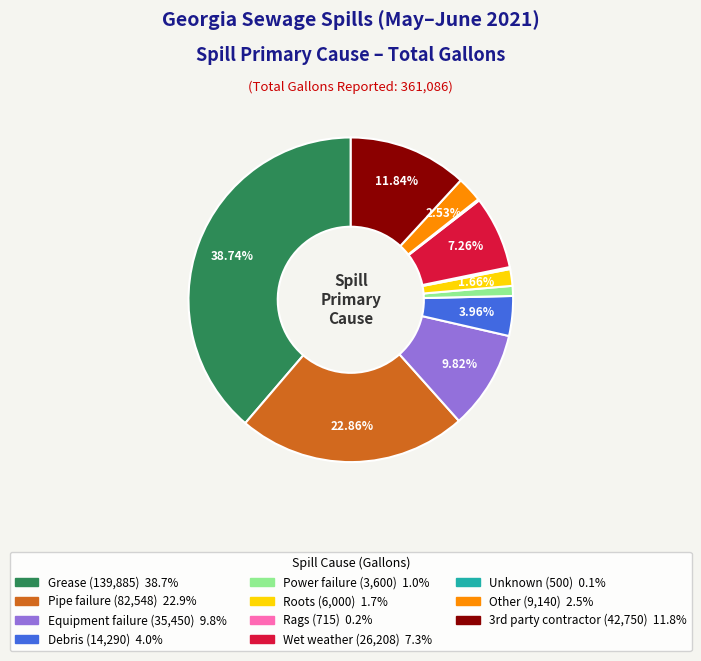

Combined, what portion of the pie is Grease and Other?

41.3%